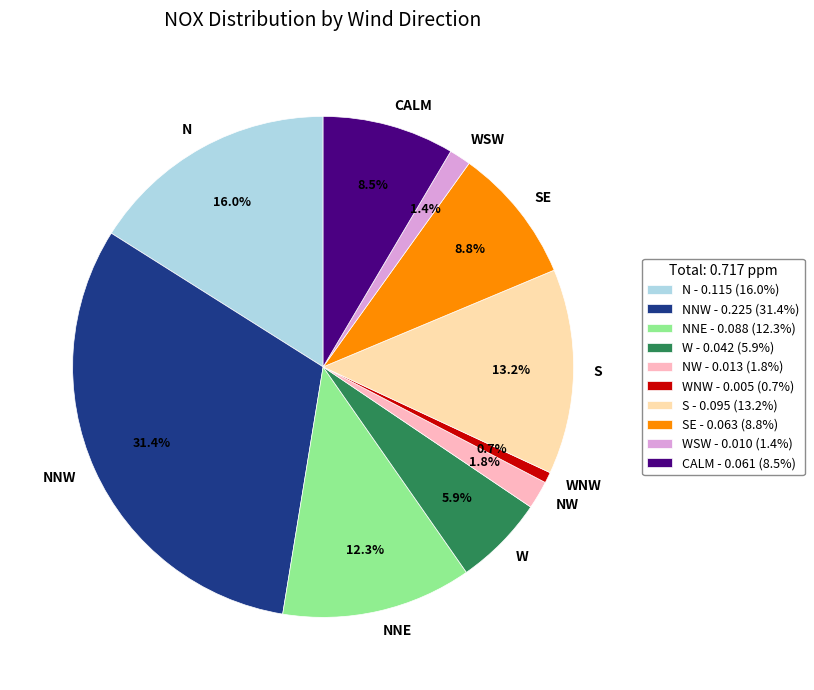

Is there a majority slice in this chart?

No